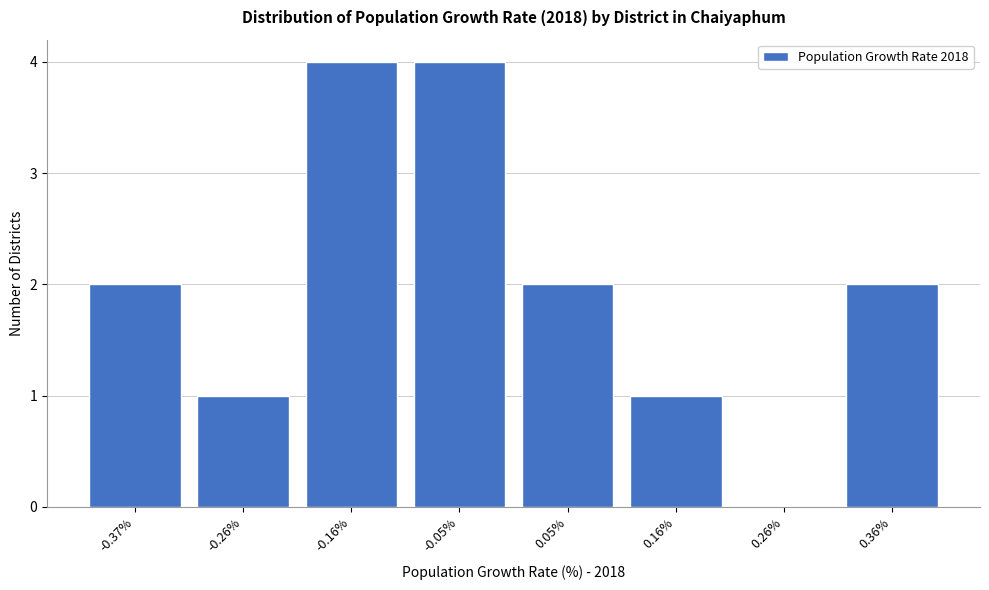

Reading left to right, extract all data points from this chart.

-0.37%=2	-0.26%=1	-0.16%=4	-0.05%=4	0.05%=2	0.16%=1	0.26%=0	0.36%=2